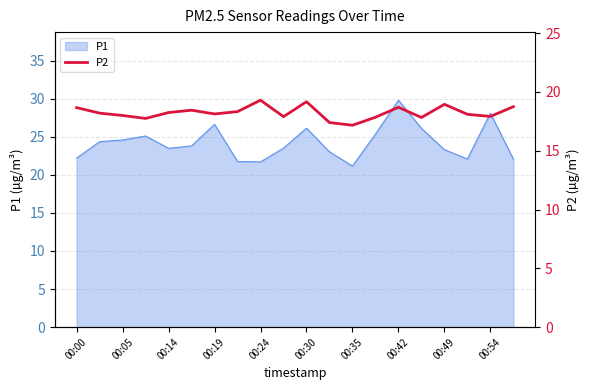

Reading right to left, transcribe all the data shown in this chart.

18.8	17.9	18.1	18.9	17.8	18.7	17.9	17.2	17.4	19.2	17.9	19.3	18.3	18.1	18.4	18.2	17.8	18.0	18.2	18.7